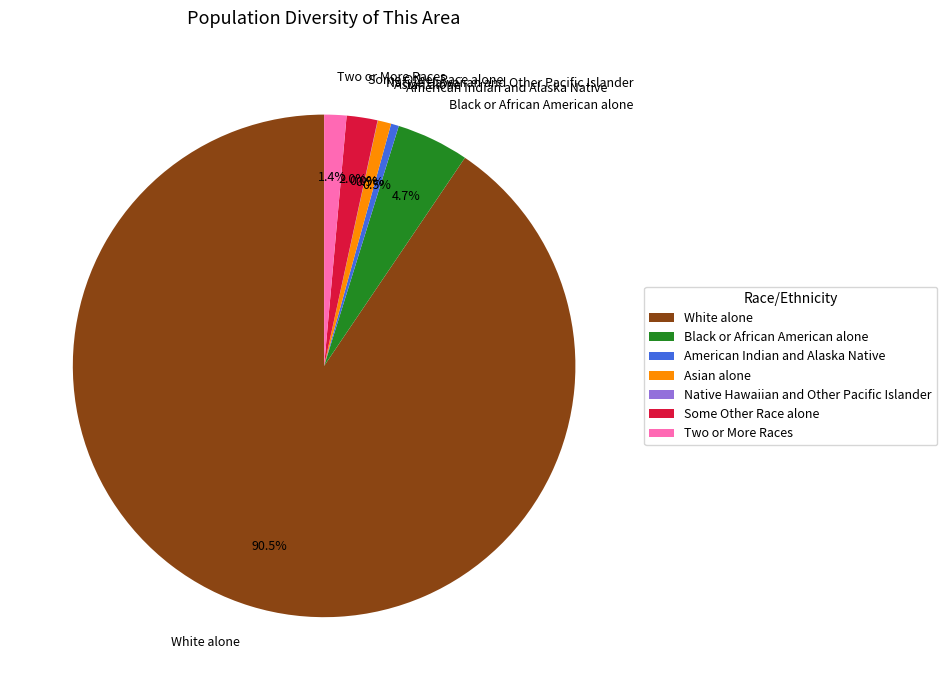

Does any single category account for the majority?

Yes